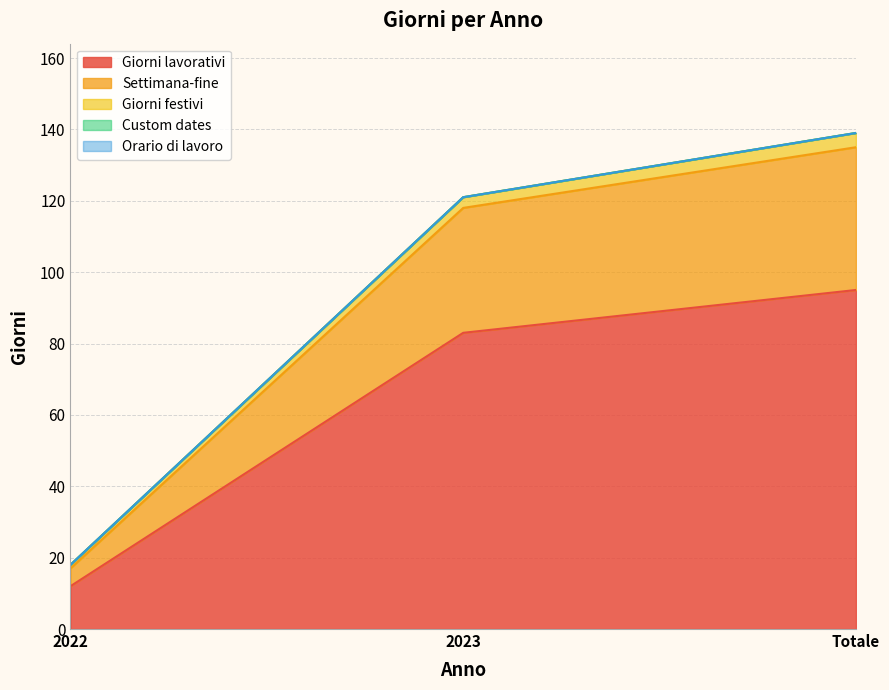

Does the chart display data point markers on the line(s)?

No